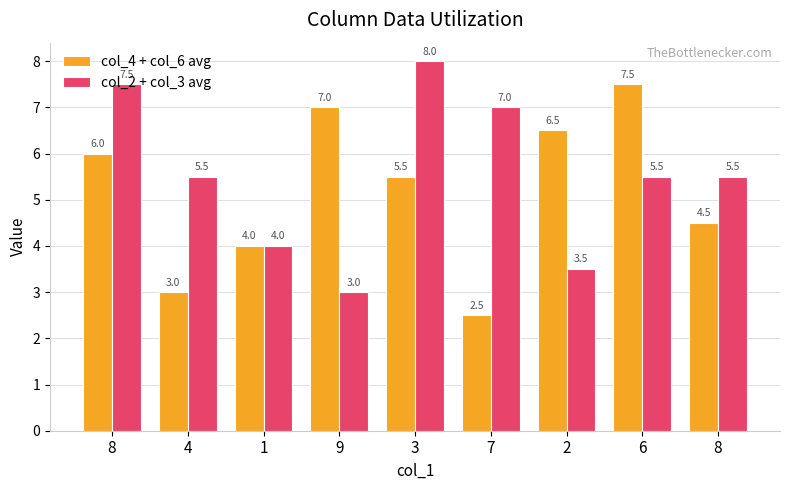

What are all the series names shown in the legend?

col_4 + col_6 avg, col_2 + col_3 avg